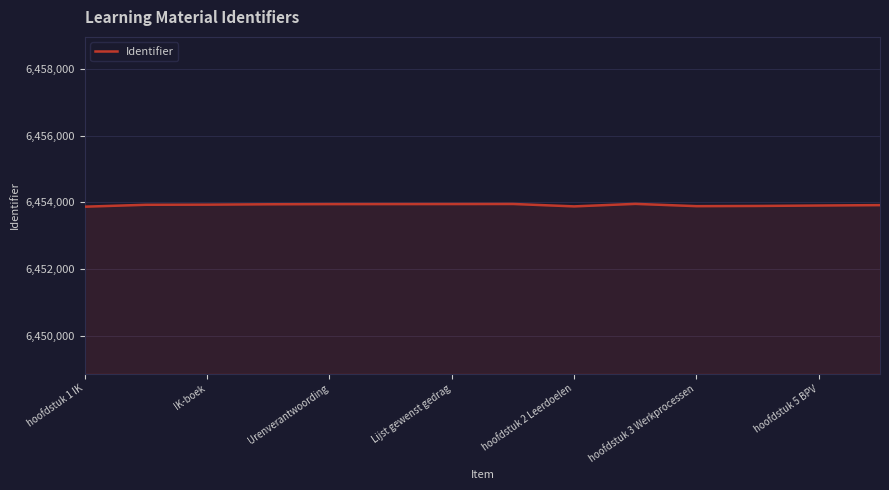

What is the minimum value shown in the chart?

6453870